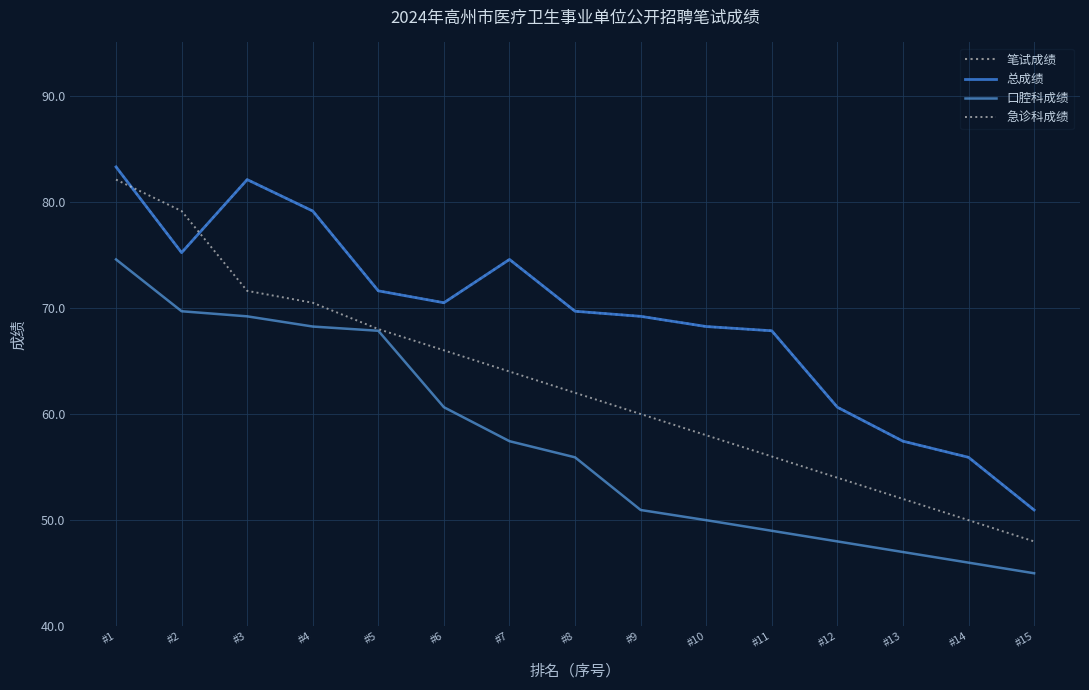

How many lines are shown in the chart?

4